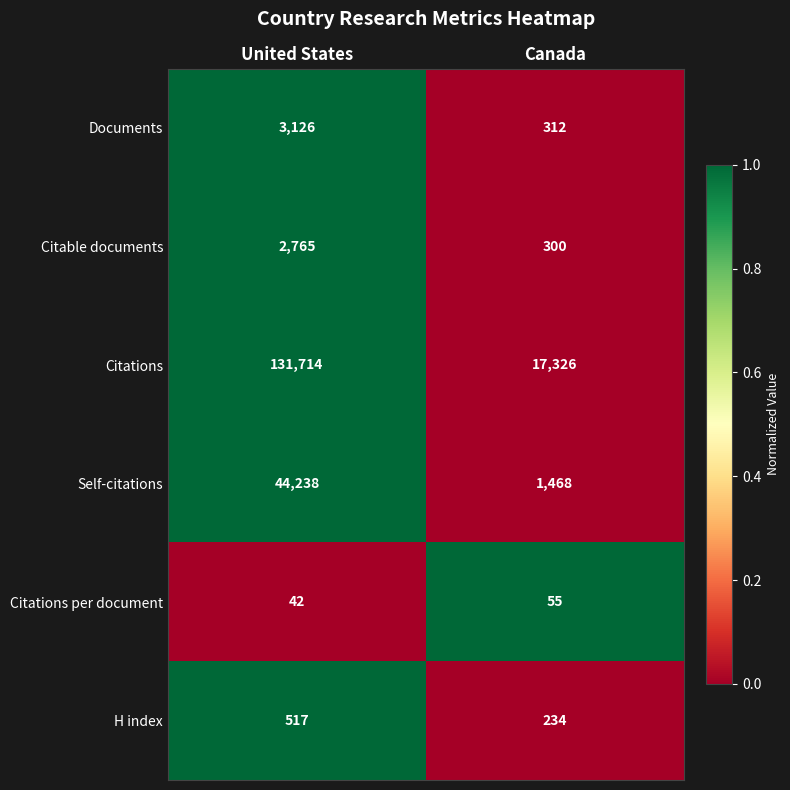

What is the spread (max minus min) of values at Canada?

17271